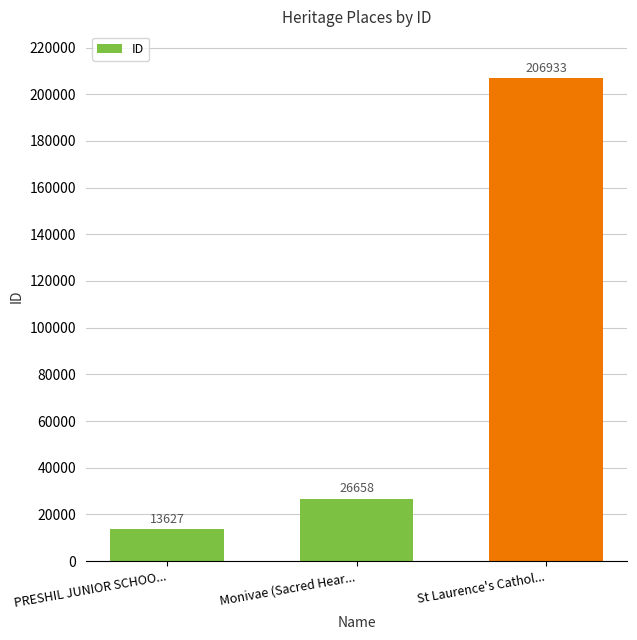

Between St Laurence's Cathol... and PRESHIL JUNIOR SCHOO..., which is larger?

St Laurence's Cathol...